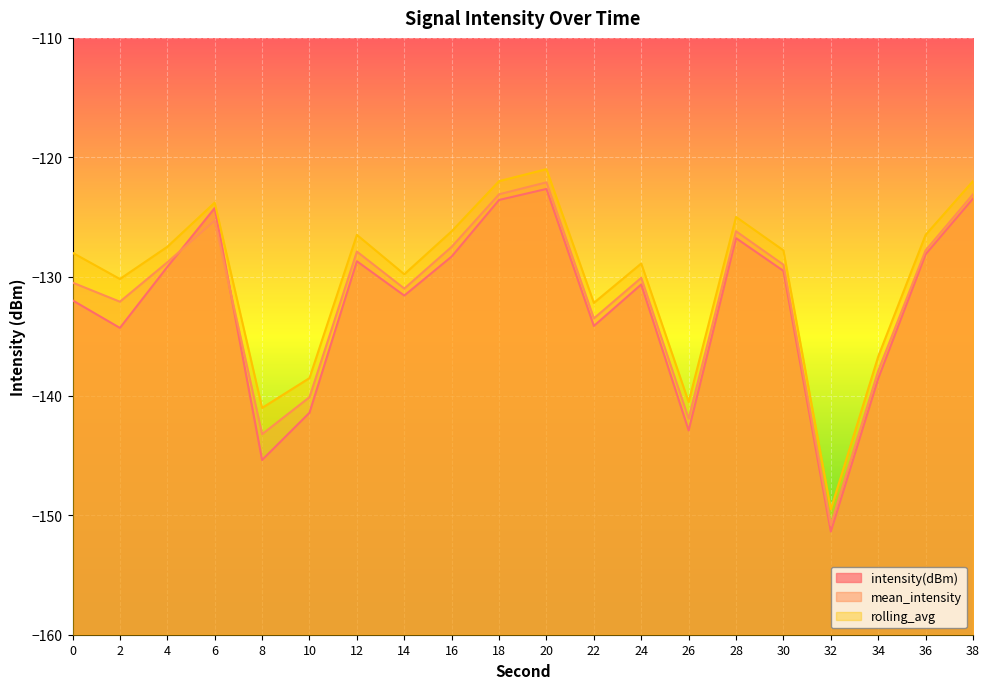

How many times do intensity(dBm) and mean_intensity cross each other?

2